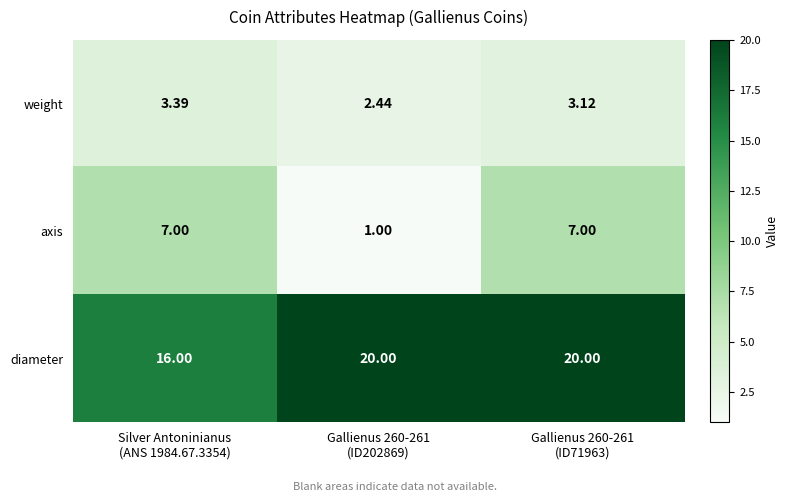

How many categories are shown in the chart?

3